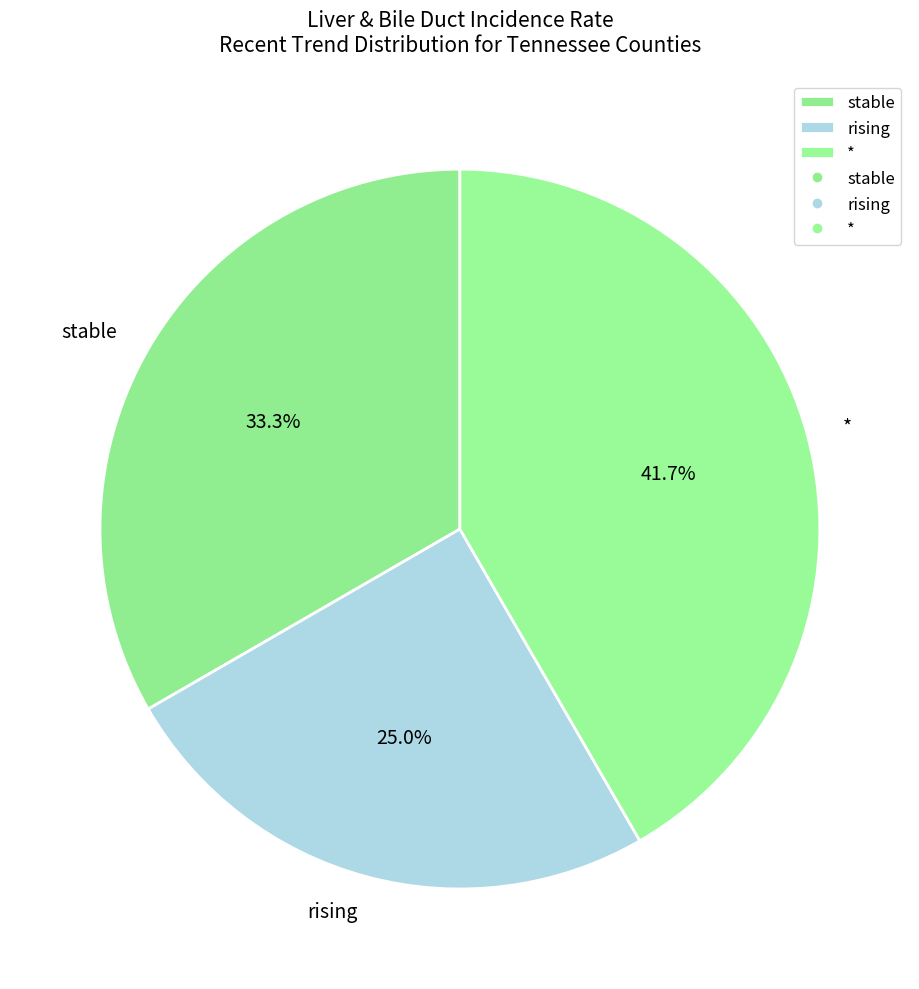

What is the smallest slice in the pie chart?

rising